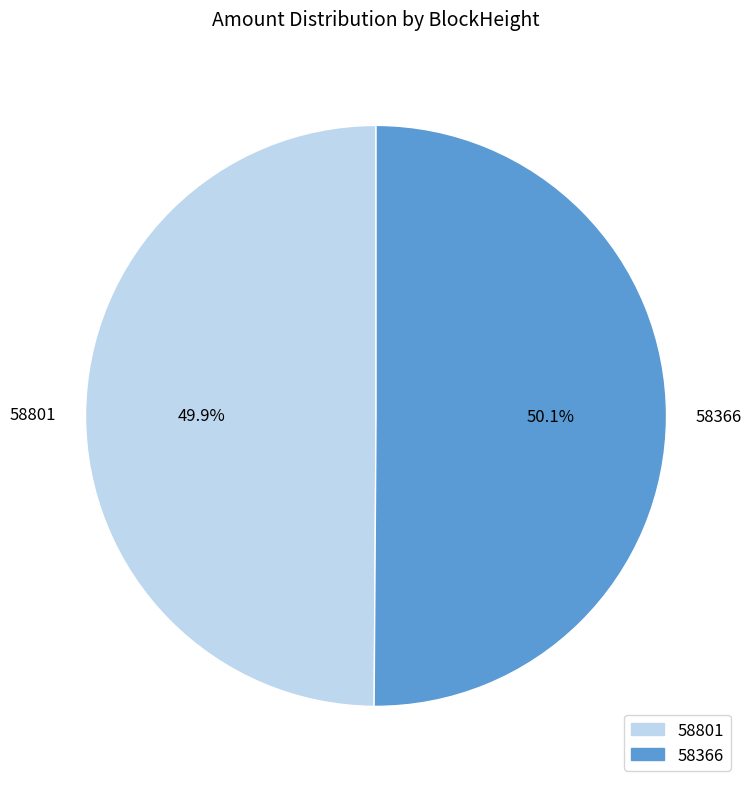

Is there a majority slice in this chart?

Yes